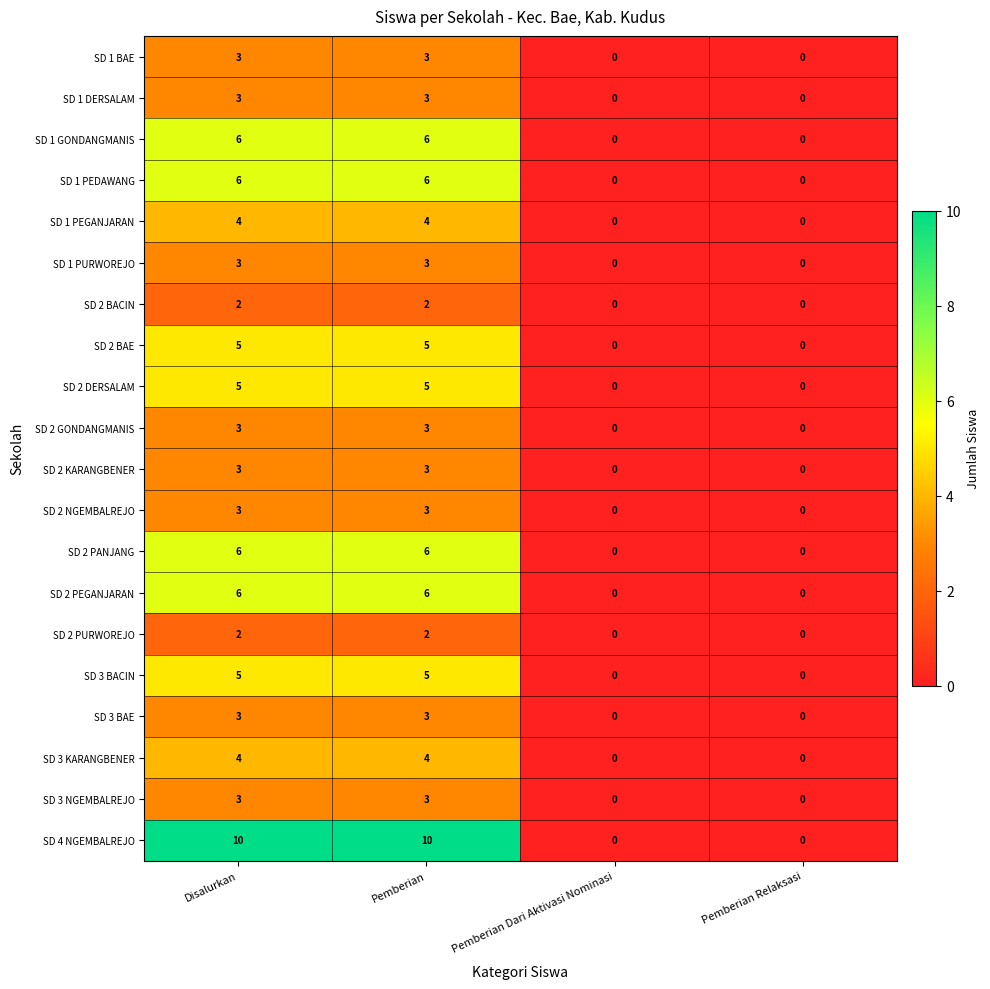

Which series has the largest total across all categories?

SD 4 NGEMBALREJO